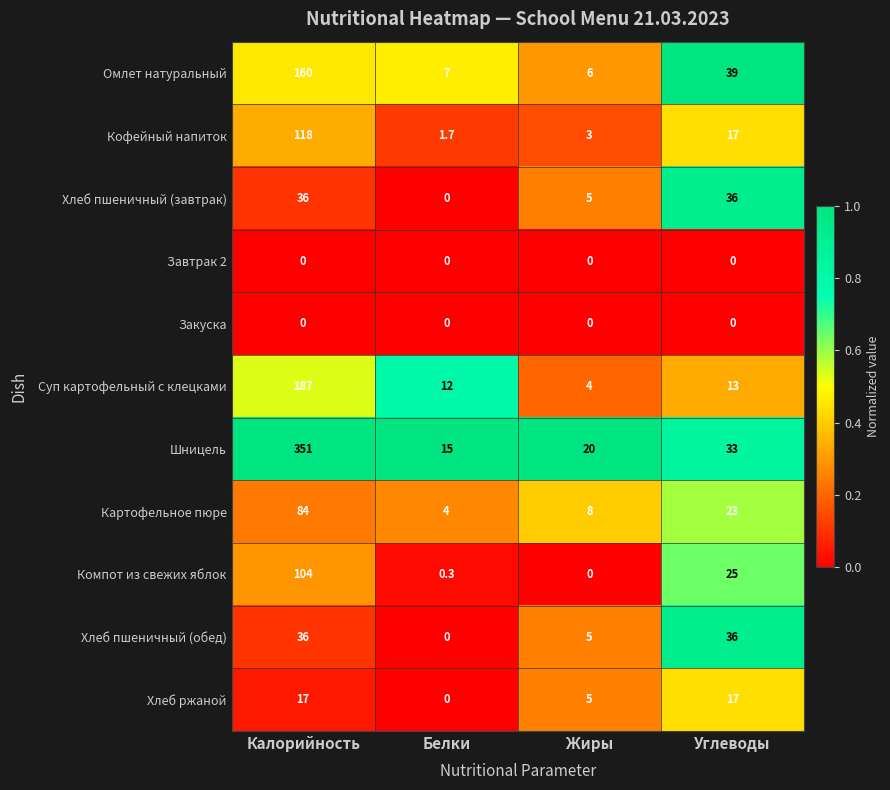

True or false: Шницель has a value of 33.0 at Углеводы.

True